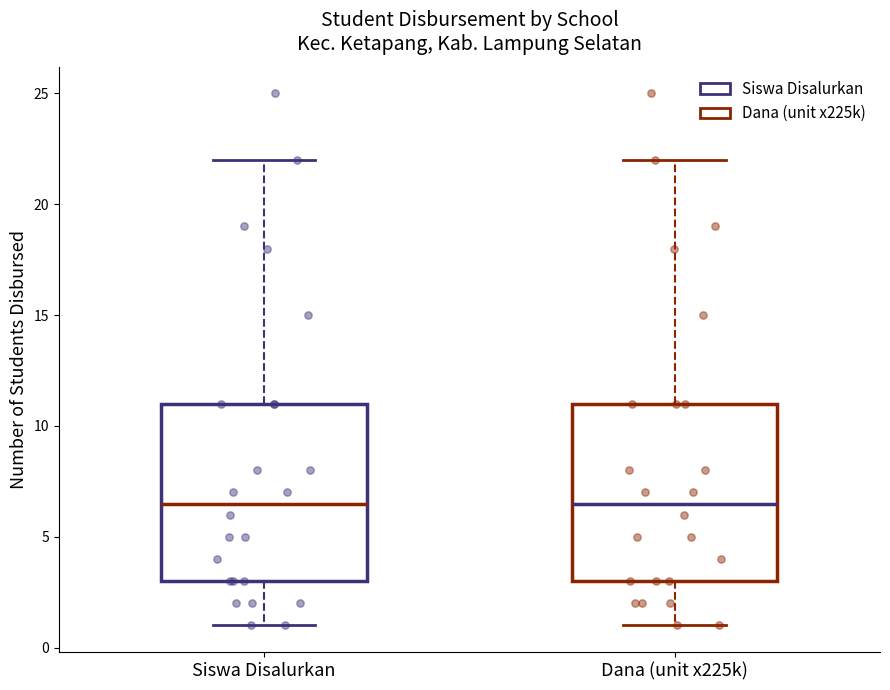

Reading left to right, transcribe this box plot: for each box, give where its median line is, the range the box spans, and where its two whiskers end, as read against the y-axis. The values are not printed on the chart, so give them approximately, as read against the axis.

Siswa Disalurkan: median 6.5, box 3.0 to 11.0, whiskers 1.0 to 22.0
Dana (unit x225k): median 6.5, box 3.0 to 11.0, whiskers 1.0 to 22.0